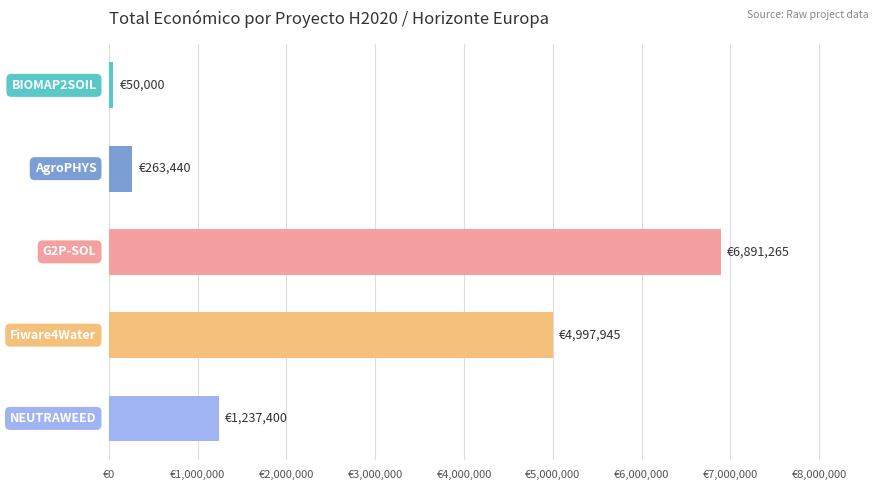

What is the minimum value shown in the chart?

50000